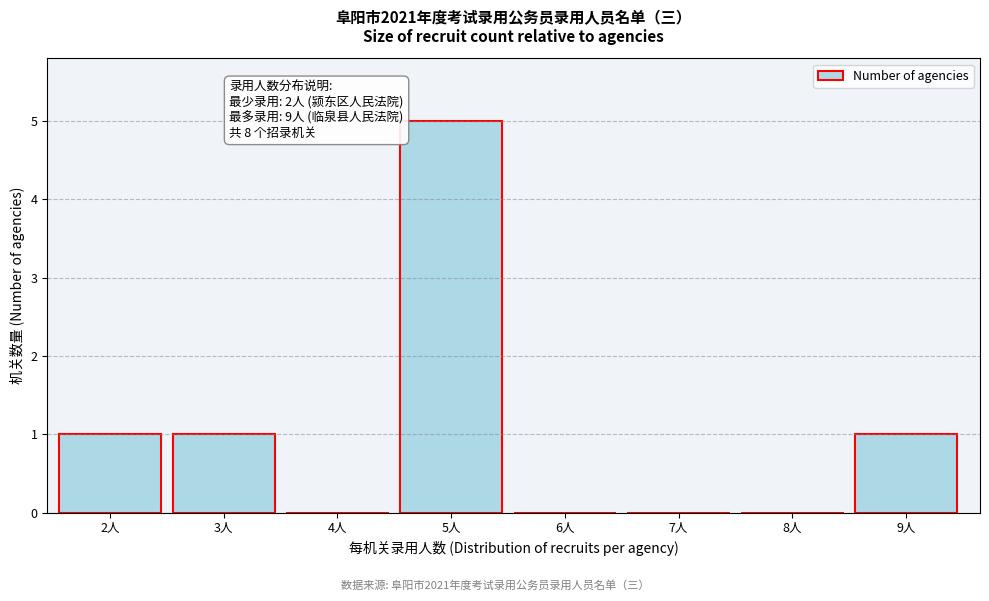

Reading left to right, transcribe all the data shown in this chart.

2人=1	3人=1	4人=0	5人=5	6人=0	7人=0	8人=0	9人=1